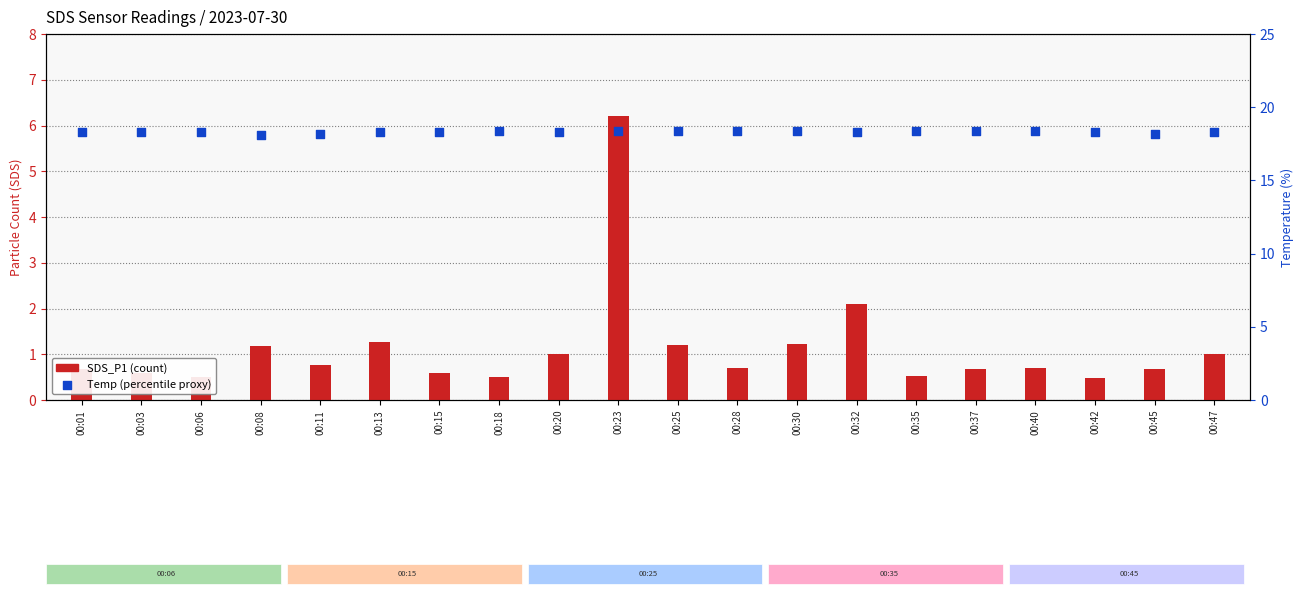

Is the value of SDS_P1 at 00:11 greater than the value of Temp at 00:40?

No